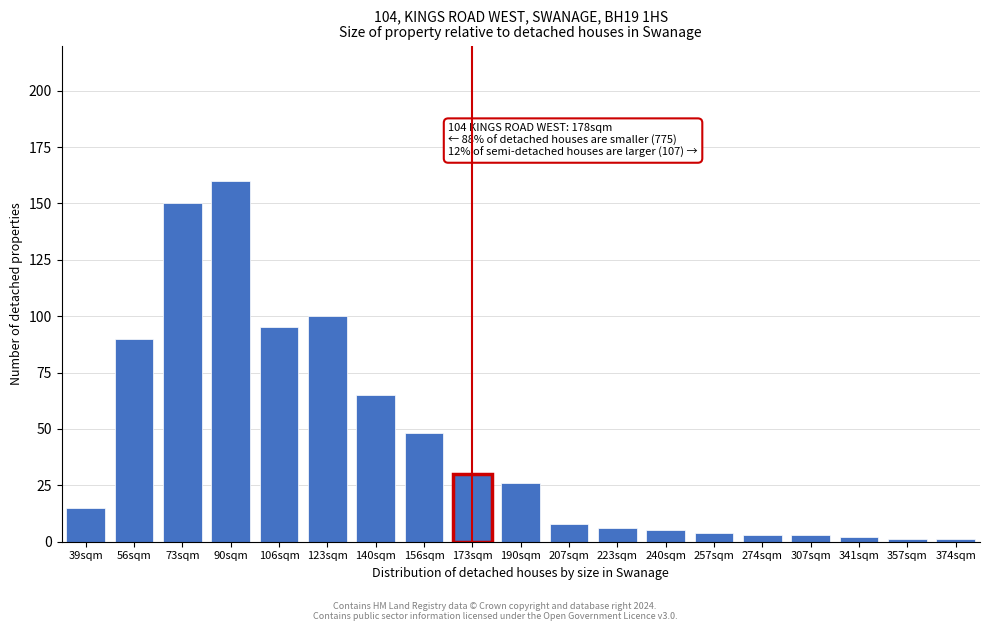

Reading left to right, list all the values displayed in this chart.

39sqm=15	56sqm=90	73sqm=150	90sqm=160	106sqm=95	123sqm=100	140sqm=65	156sqm=48	173sqm=30	190sqm=26	207sqm=8	223sqm=6	240sqm=5	257sqm=4	274sqm=3	307sqm=3	341sqm=2	357sqm=1	374sqm=1